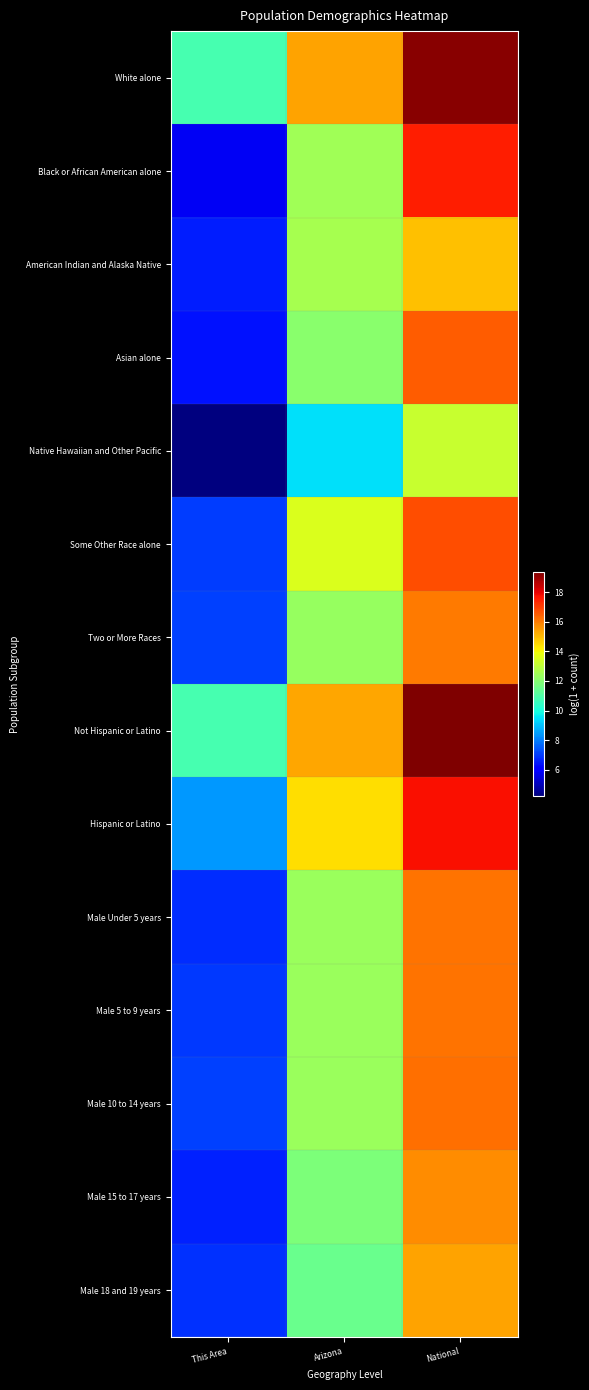

Reading left to right, extract all data points from this chart.

White alone: This Area=10.8	Arizona=15.4	National=19.2
Black or African American alone: This Area=5.8	Arizona=12.5	National=17.5
American Indian and Alaska Native: This Area=6.5	Arizona=12.6	National=14.9
Asian alone: This Area=6.4	Arizona=12.1	National=16.5
Native Hawaiian and Other Pacific: This Area=4.2	Arizona=9.4	National=13.2
Some Other Race alone: This Area=7.0	Arizona=13.5	National=16.8
Two or More Races: This Area=7.1	Arizona=12.3	National=16.0
Not Hispanic or Latino: This Area=10.8	Arizona=15.3	National=19.4
Hispanic or Latino: This Area=8.4	Arizona=14.5	National=17.7
Male Under 5 years: This Area=6.8	Arizona=12.4	National=16.1
Male 5 to 9 years: This Area=6.9	Arizona=12.4	National=16.2
Male 10 to 14 years: This Area=7.1	Arizona=12.3	National=16.2
Male 15 to 17 years: This Area=6.6	Arizona=11.8	National=15.7
Male 18 and 19 years: This Area=6.9	Arizona=11.5	National=15.4